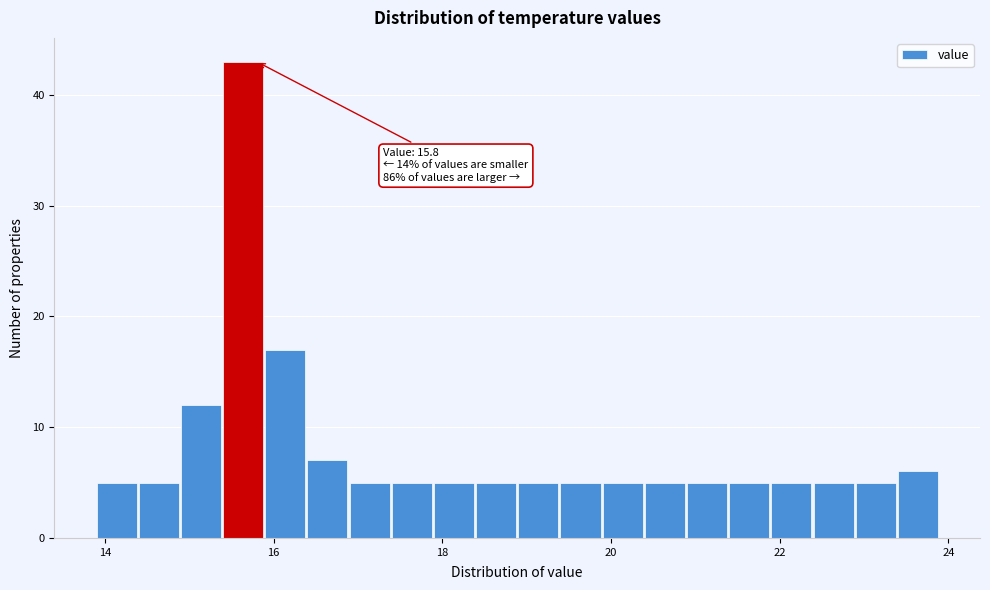

Around what value on the x-axis is the tallest bar? Give the approximate position of its centre, as read against the axis.

15.6